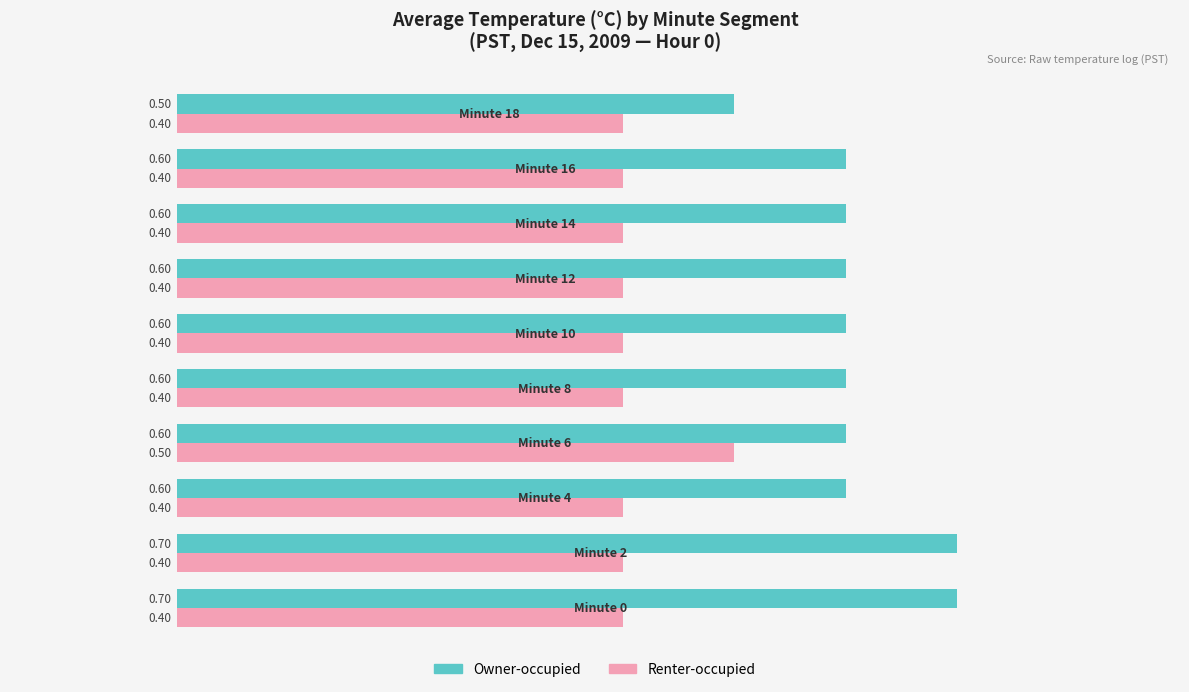

What is the sum of all Renter-occupied values?

4.1